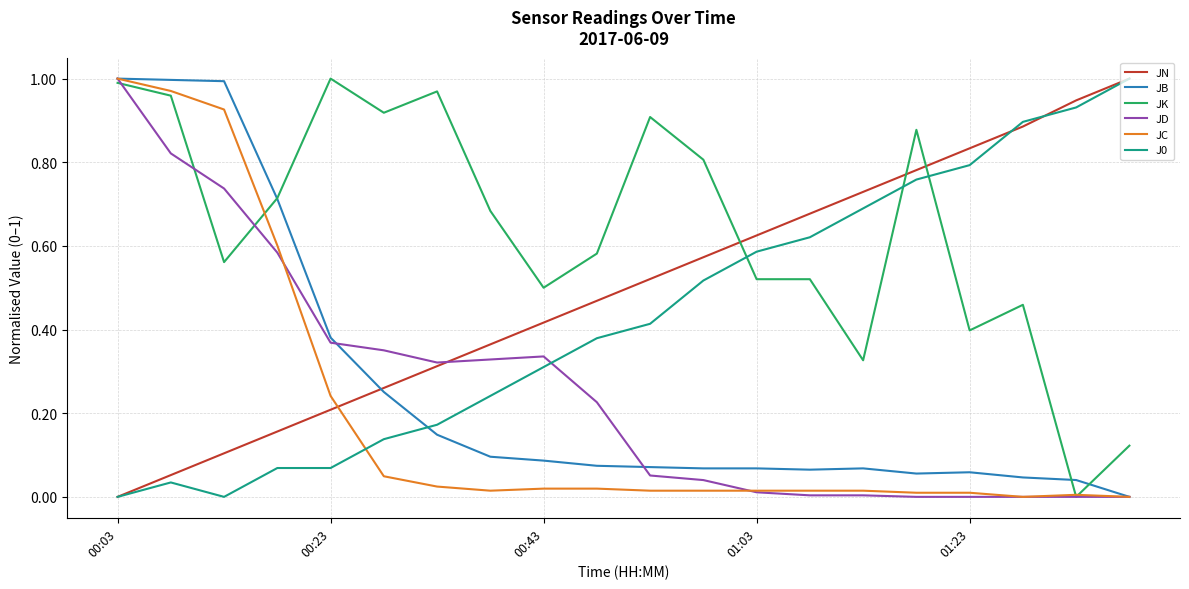

Which series has the largest total across all categories?

JK